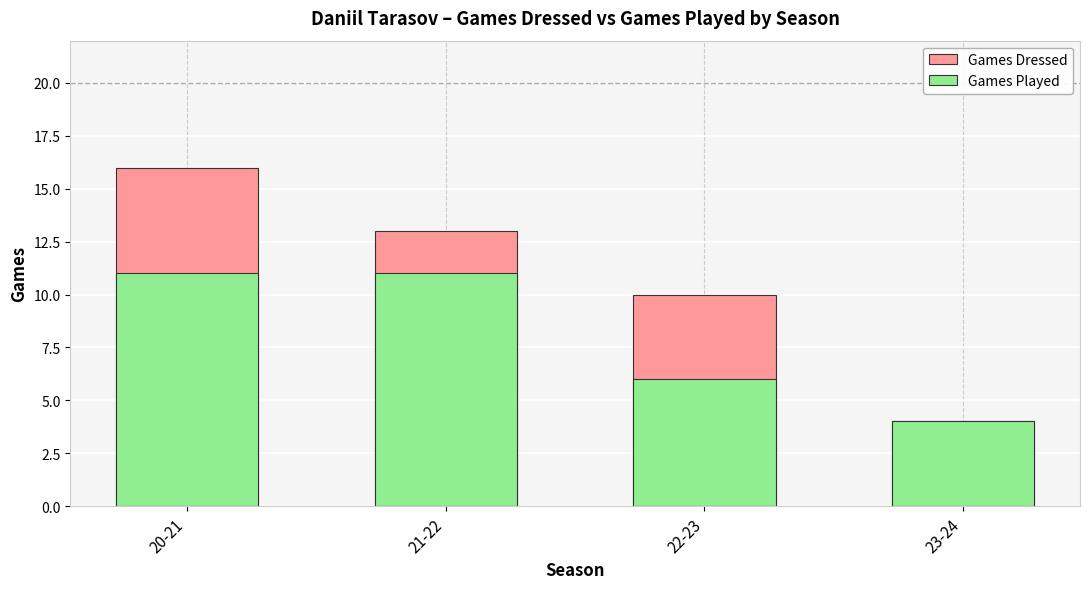

Reading left to right, transcribe all the data shown in this chart.

Games Dressed: 20-21=16	21-22=13	22-23=10	23-24=4
Games Played: 20-21=11	21-22=11	22-23=6	23-24=4